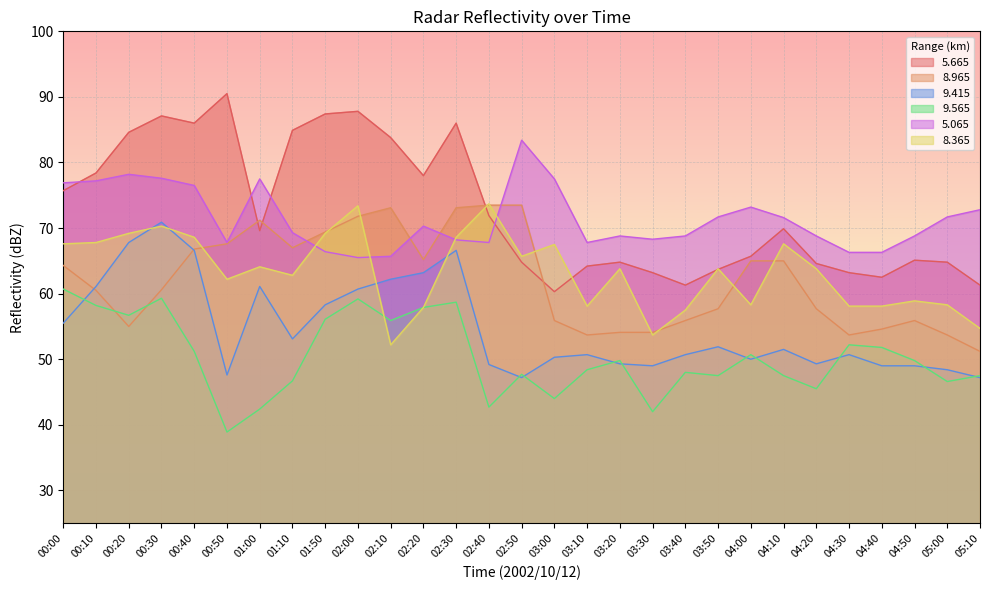

Which series has the widest spread of values?

5.665